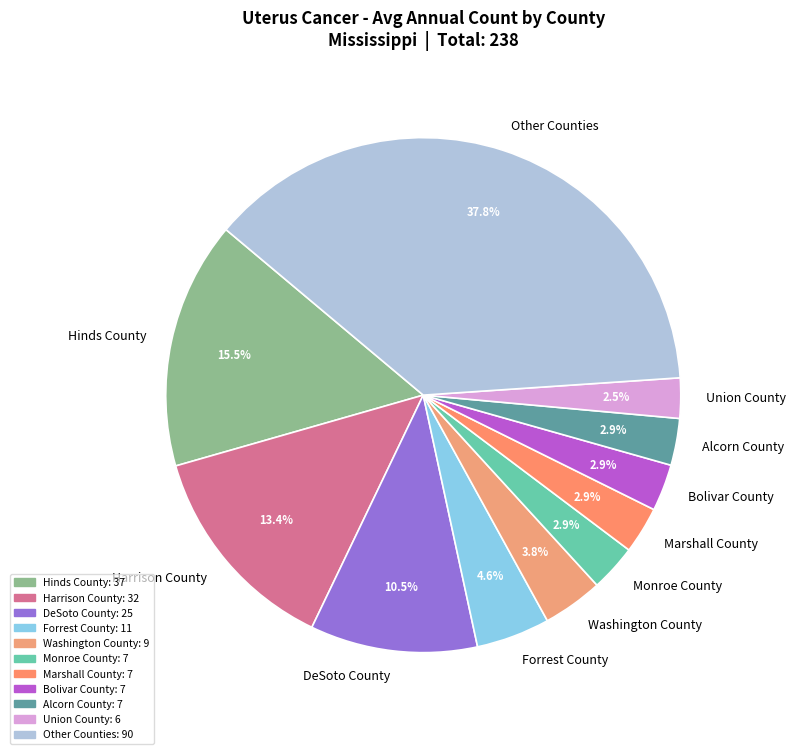

Is there a majority slice in this chart?

No